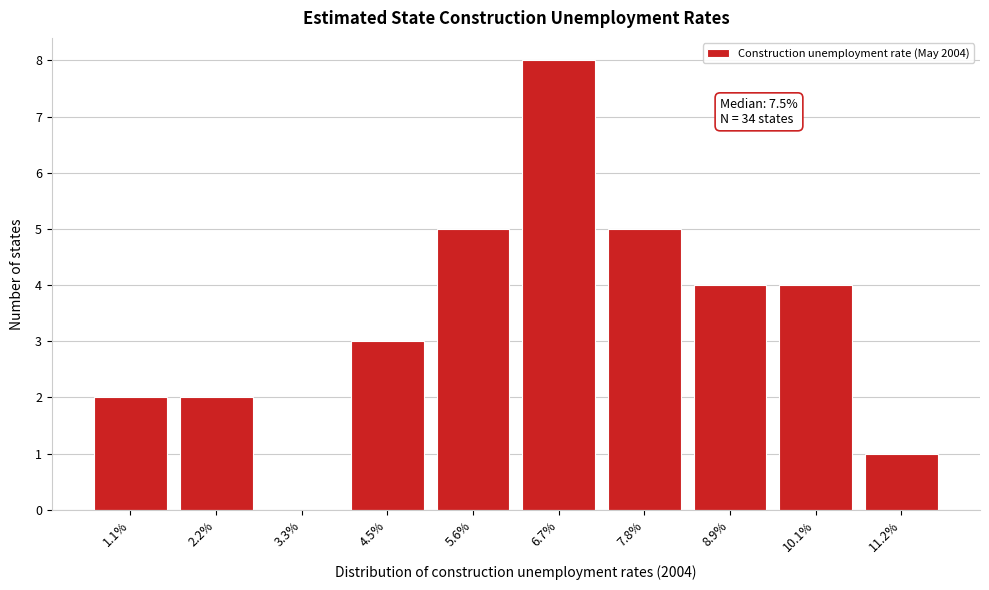

Reading right to left, what are all the values shown in this chart?

11.2%=1	10.1%=4	8.9%=4	7.8%=5	6.7%=8	5.6%=5	4.5%=3	3.3%=0	2.2%=2	1.1%=2